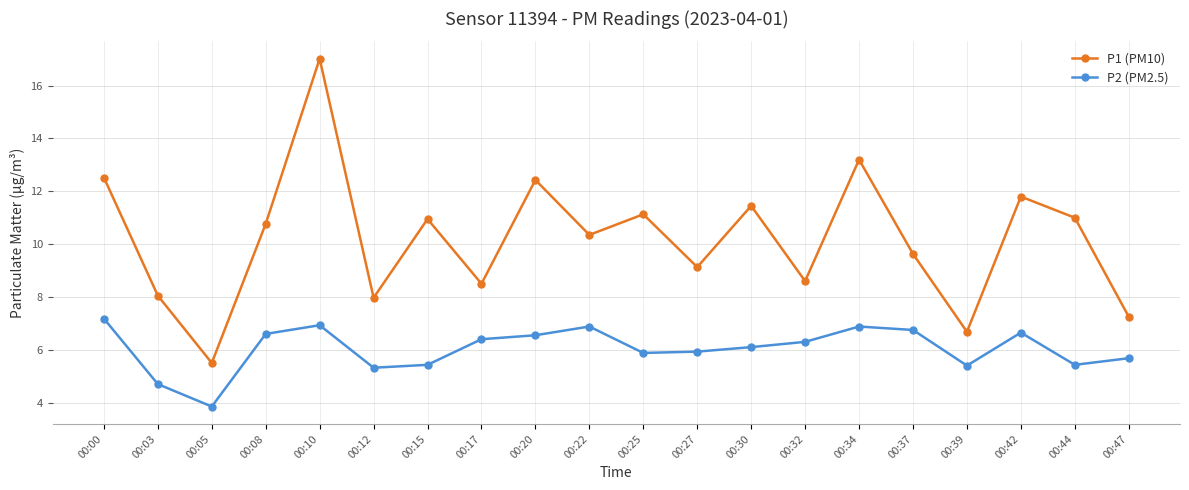

True or false: P2 (PM2.5) has a value of 5.4 at 00:15.

True